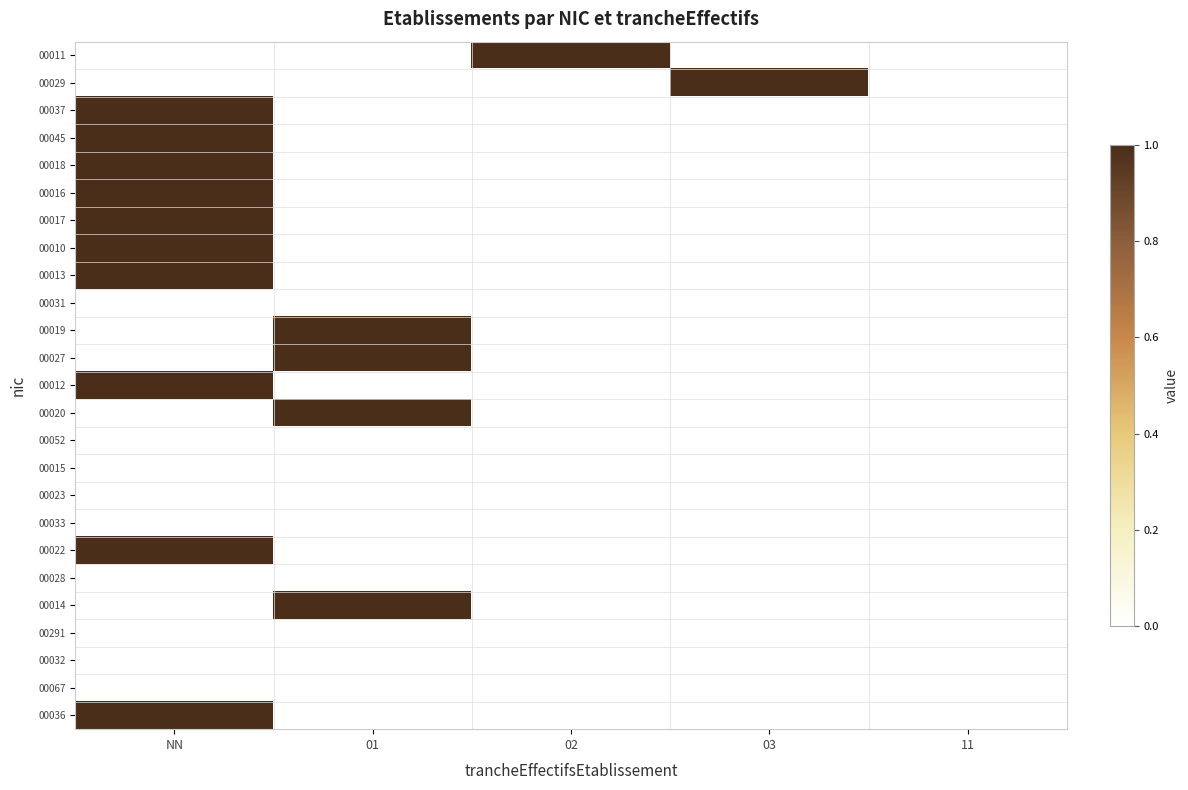

At how many categories does at least one series exceed 0?

4